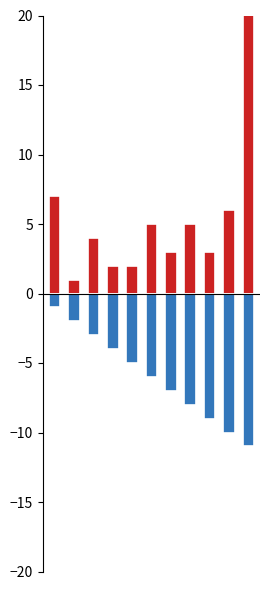

What is the minimum value shown in the chart?

-11